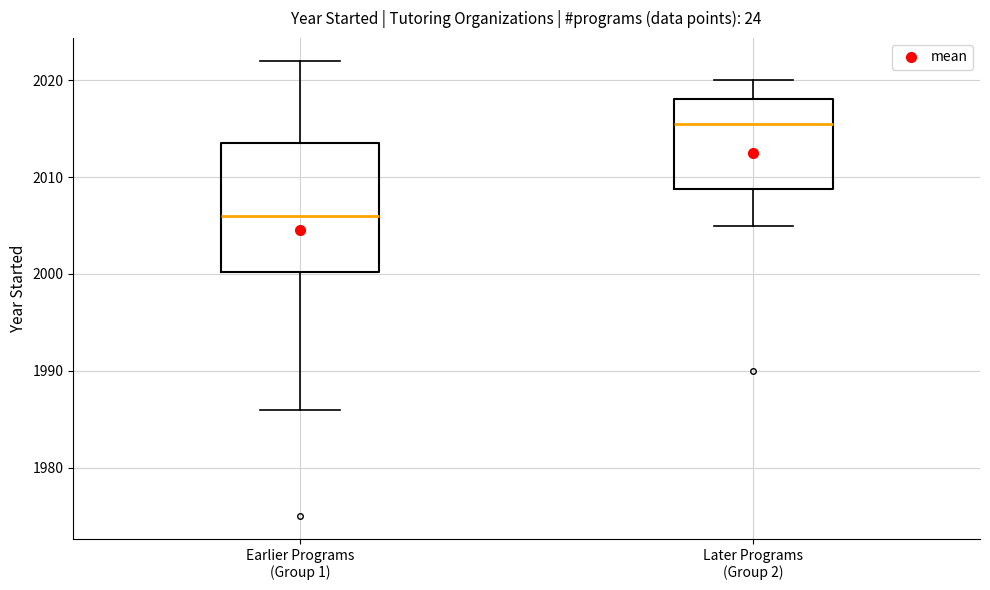

Where does the upper whisker of the box for Earlier Programs (Group 1) end on the y-axis? The values are not printed on the chart, so give them approximately, as read against the axis.

2022